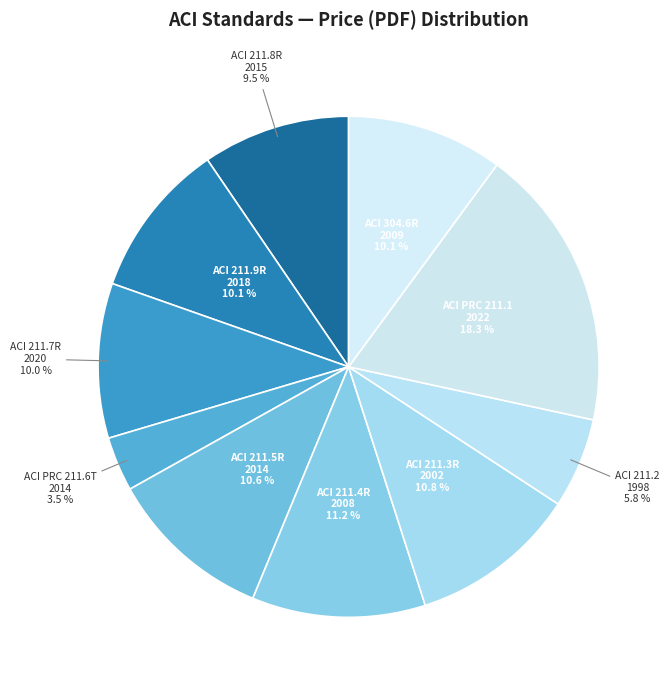

What is the largest slice in the pie chart?

ACI PRC 211.1 2022